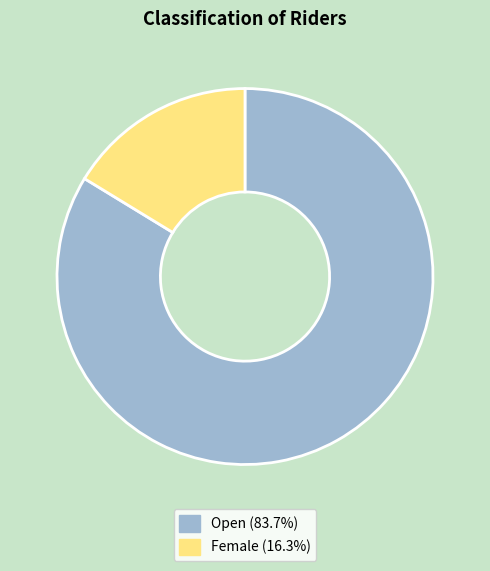

Which has a higher value, Open or Female?

Open